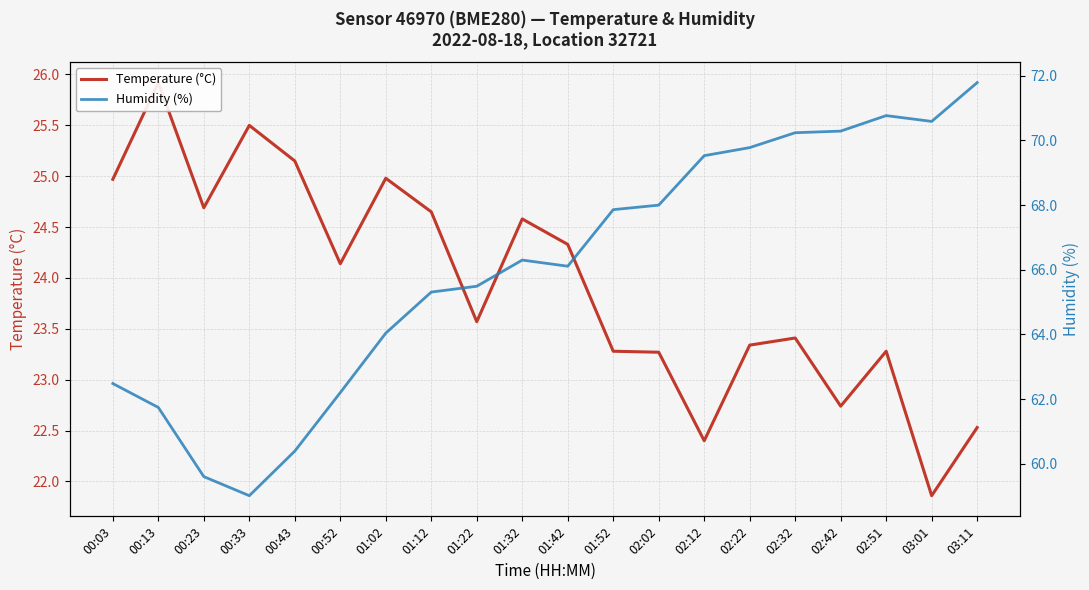

What is the sum of the Humidity (%) values at 01:52 and 02:32?

138.1